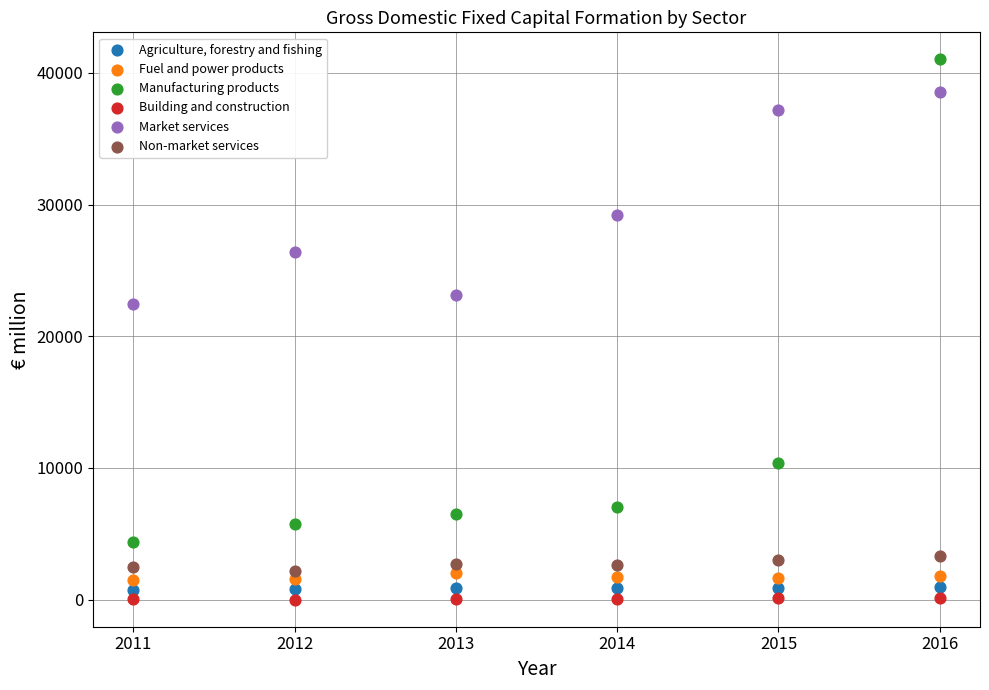

Across all data points, what is the range of X values (max minus min)?

5.0